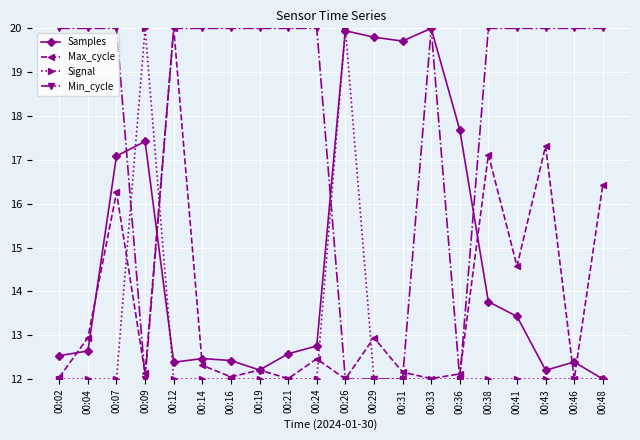

How many lines are shown in the chart?

4